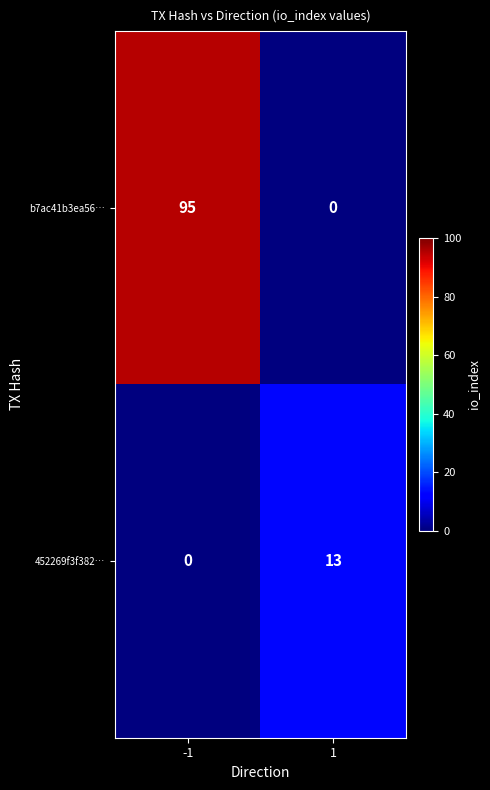

Which category has the highest value across all series?

-1